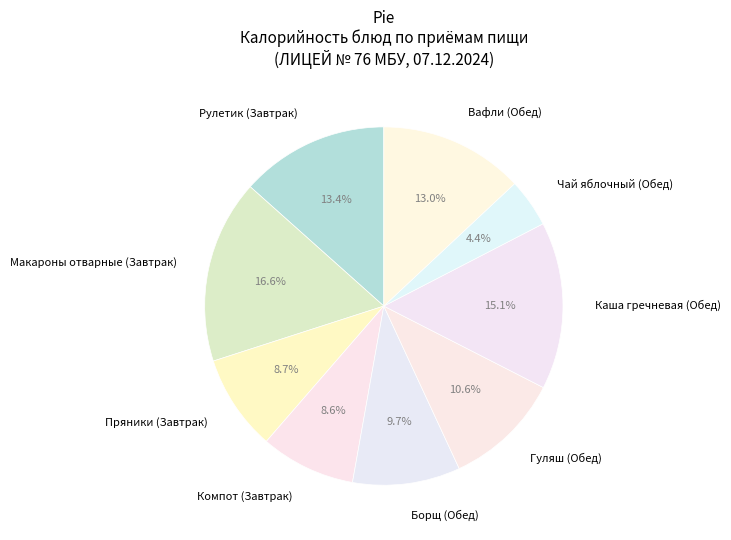

True or false: Вафли (Обед) accounts for 7% of the total.

False